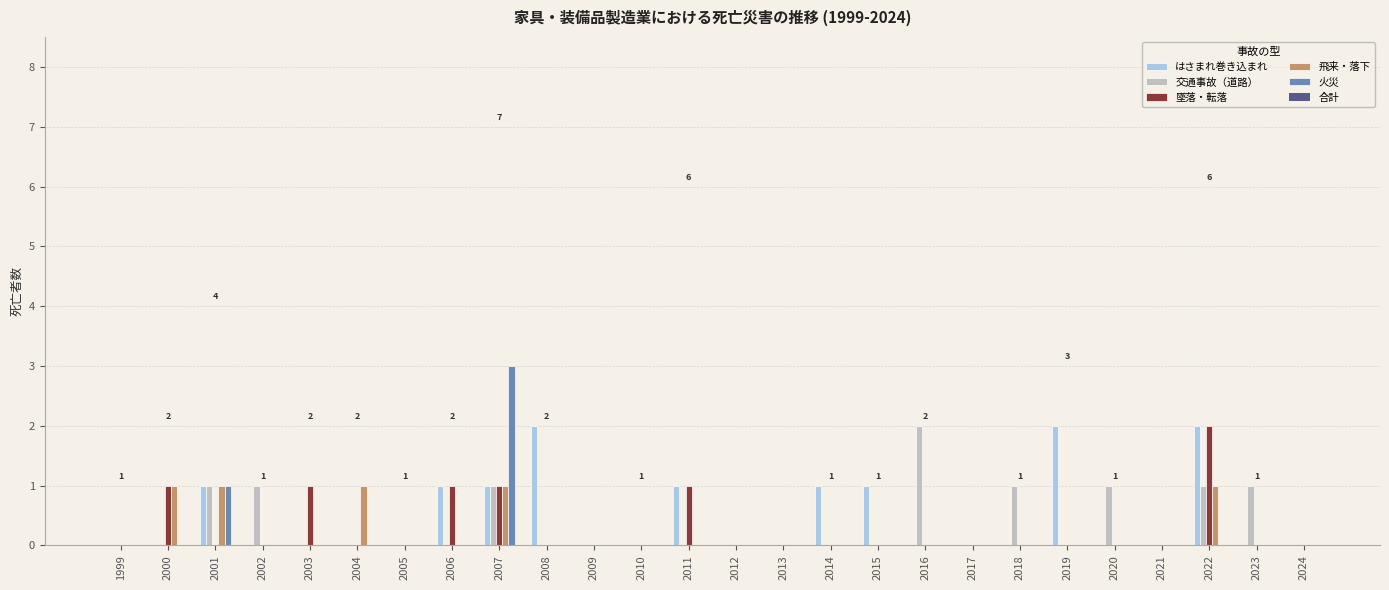

Is it true that 飛来・落下 equals 0 at 2005?

True